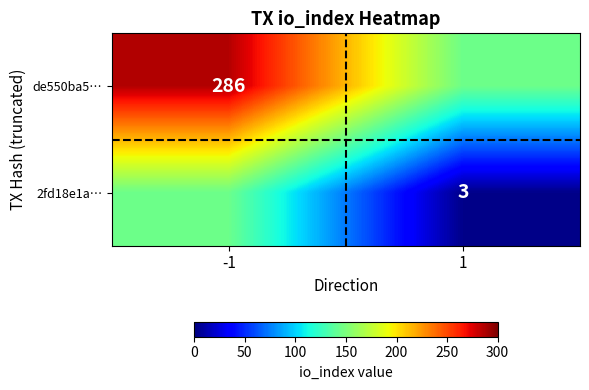

True or false: de550ba5… has a value of 63.8 at -1.

False